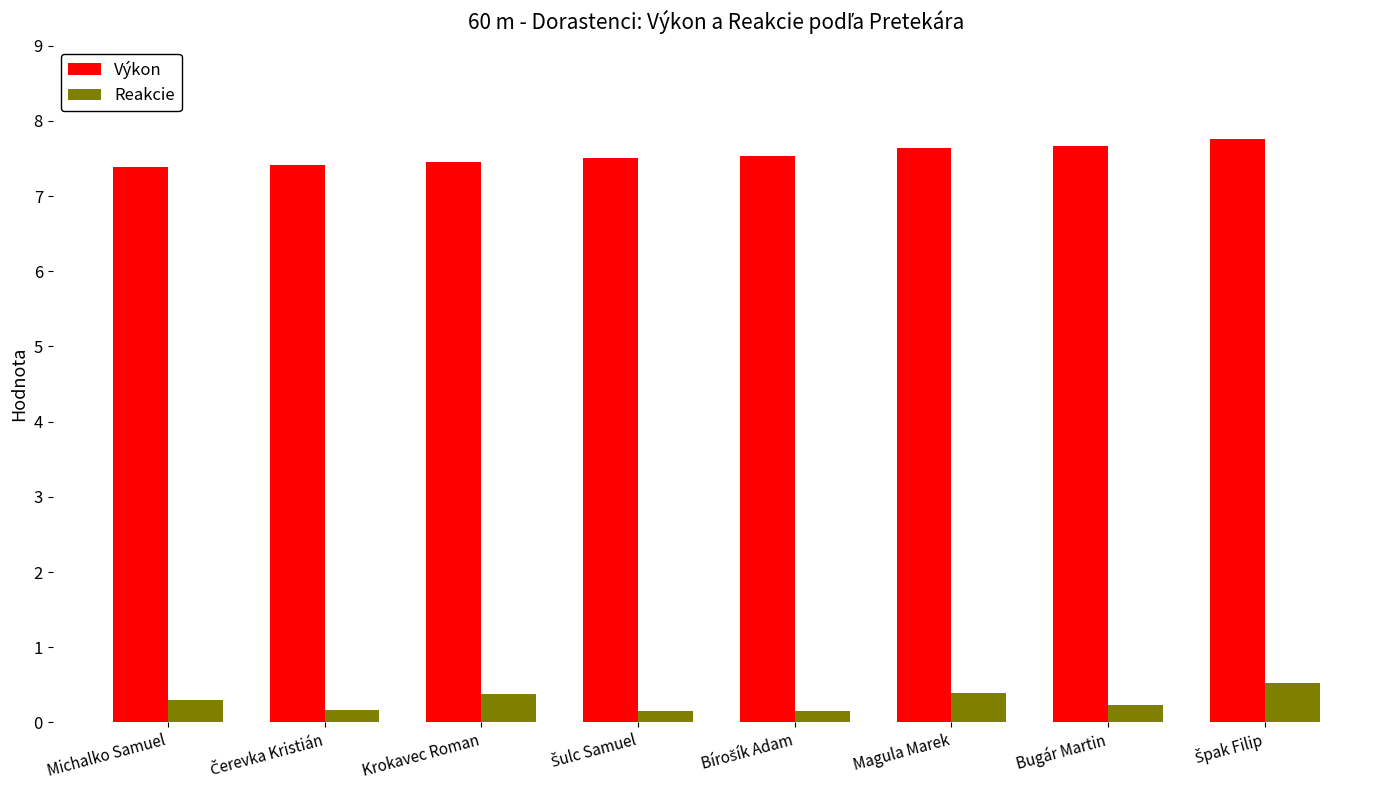

What is the label of the 6th bar from the left?

Magula Marek